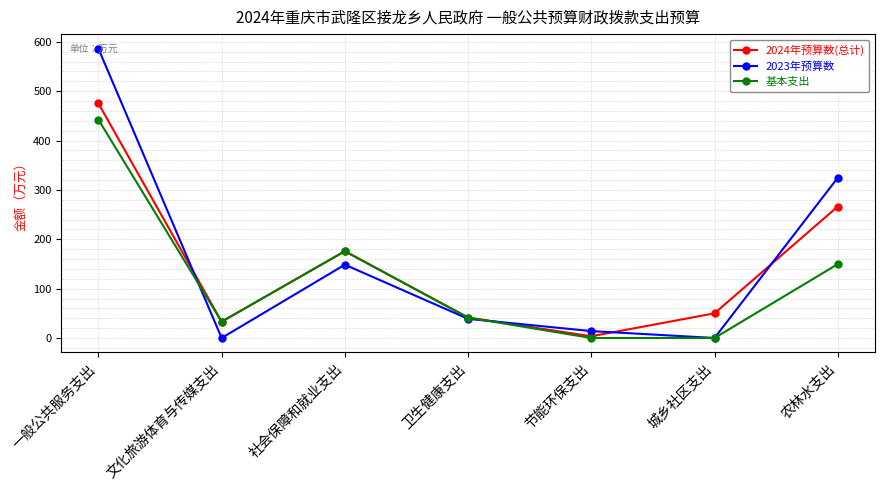

What is the label of the 2nd point from the right?

城乡社区支出